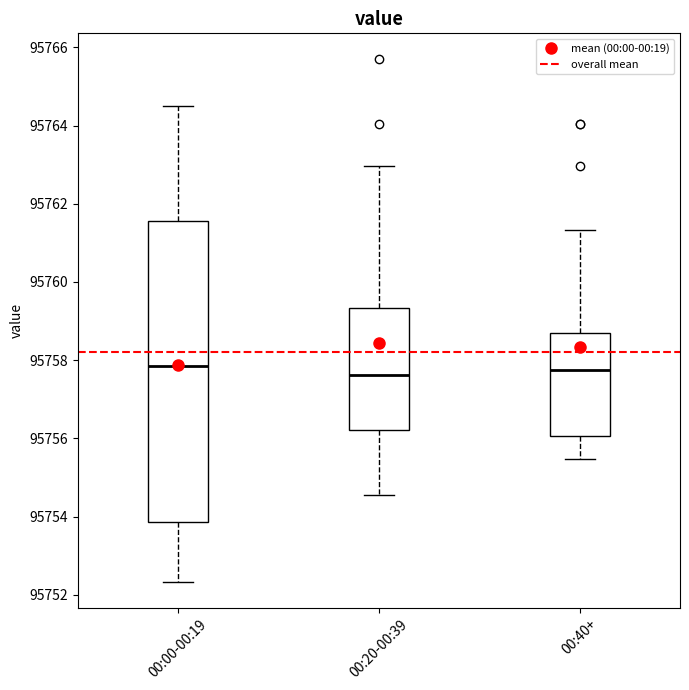

Reading left to right, transcribe this box plot: for each box, give where its median line is, the range the box spans, and where its two whiskers end, as read against the y-axis. The values are not printed on the chart, so give them approximately, as read against the axis.

00:00-00:19: median 95757.8, box 95753.8 to 95761.6, whiskers 95752.4 to 95764.6
00:20-00:39: median 95757.6, box 95756.2 to 95759.4, whiskers 95754.6 to 95763.0
00:40+: median 95757.8, box 95756.0 to 95758.8, whiskers 95755.4 to 95761.4